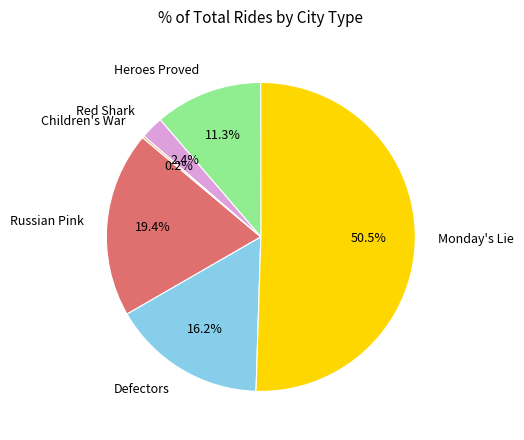

Between Defectors and Monday's Lie, which is larger?

Monday's Lie